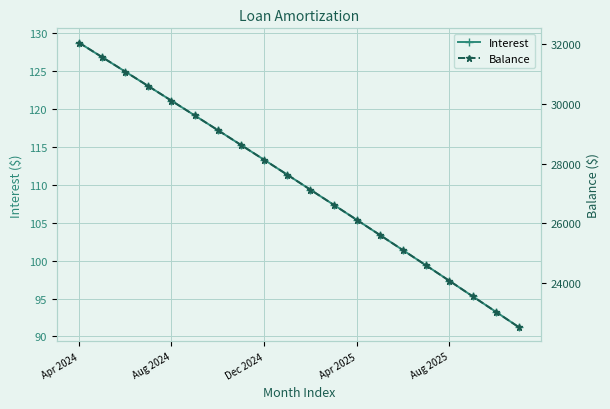

Where does the Interest series first go above 111?

Apr 2024